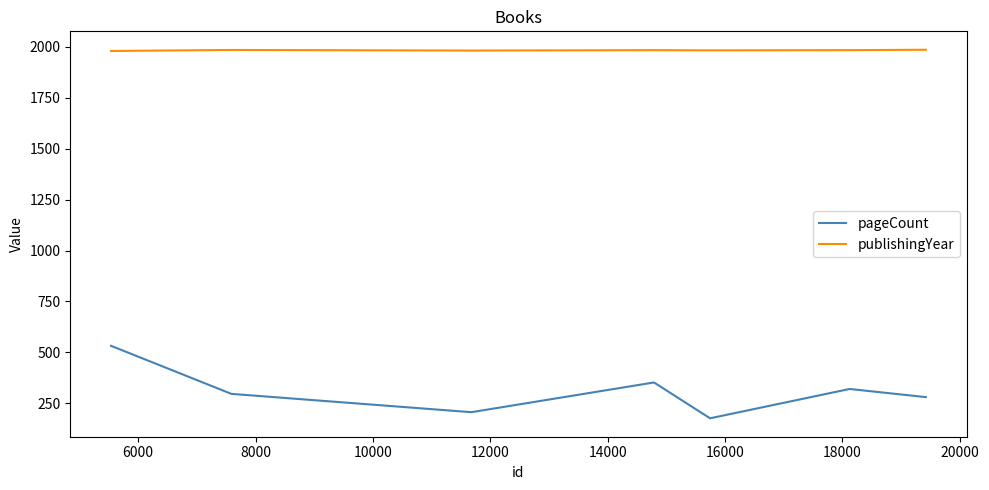

Rank the series by their maximum value, from lowest to highest.

pageCount, publishingYear